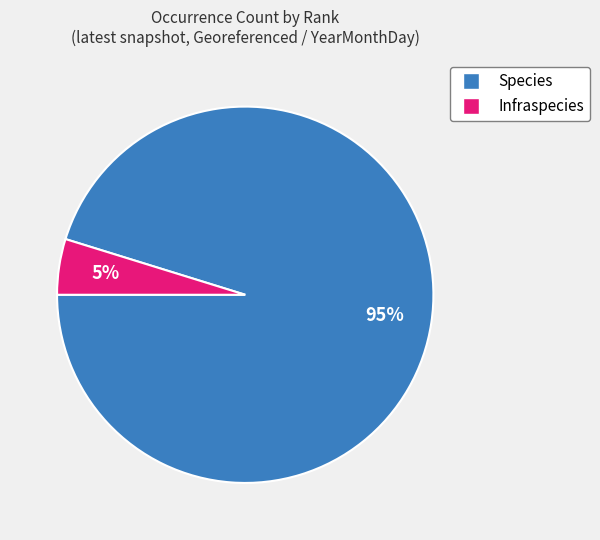

How many segments does this pie chart have?

2